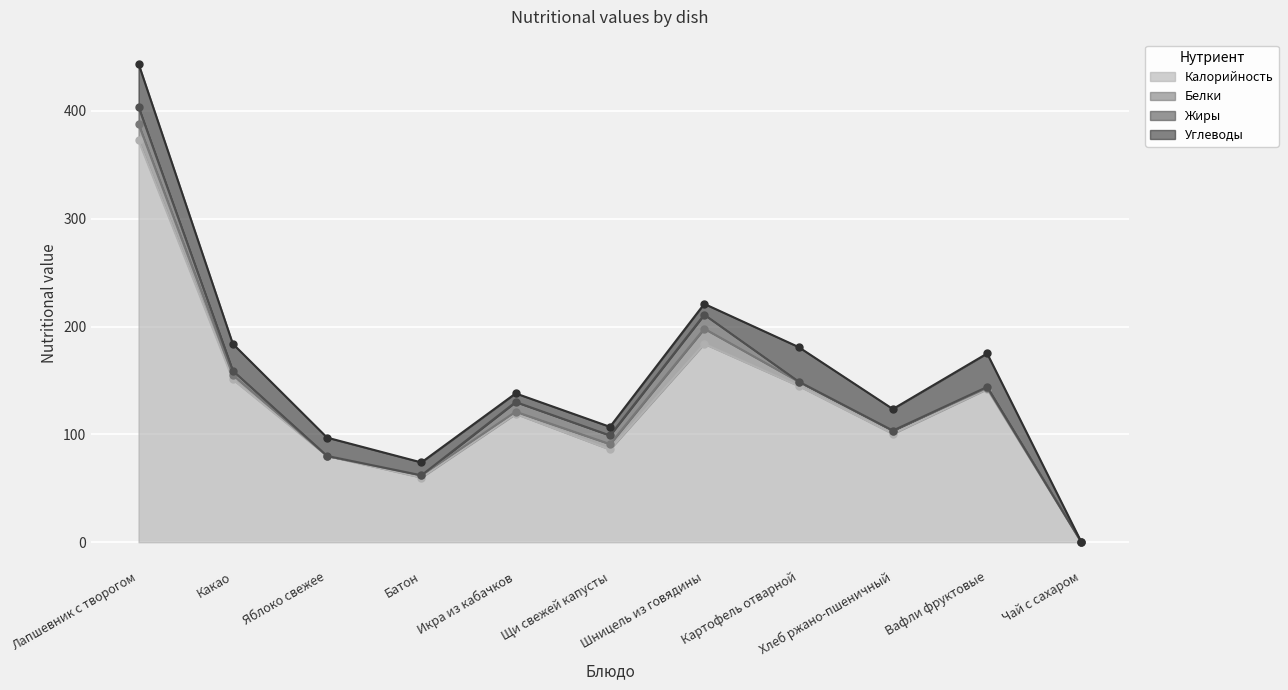

Is the value of Белки at Батон greater than the value of Жиры at Яблоко свежее?

Yes